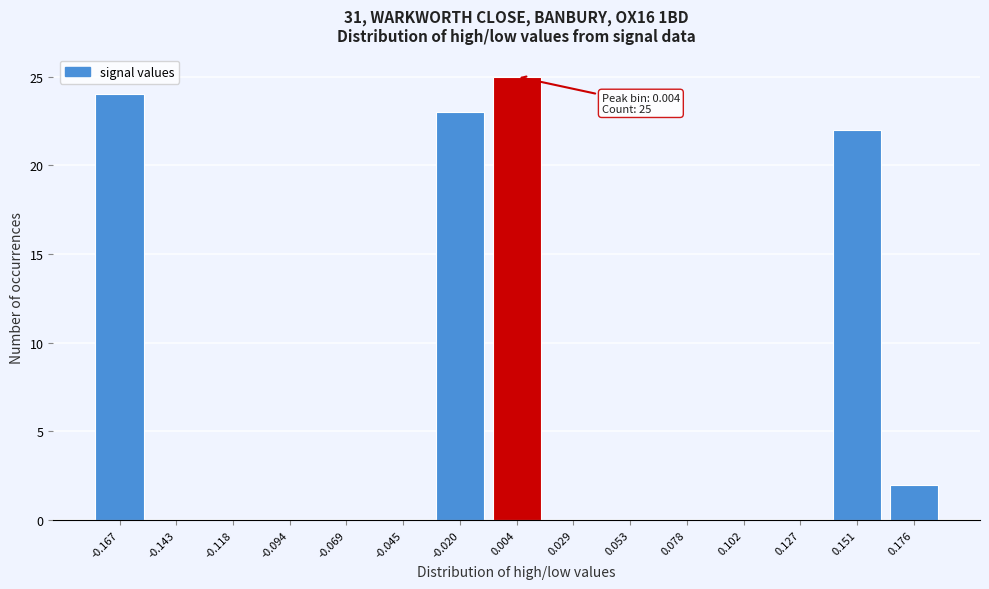

Over which range of the x-axis is the bar tallest?

-0.010 to 0.015